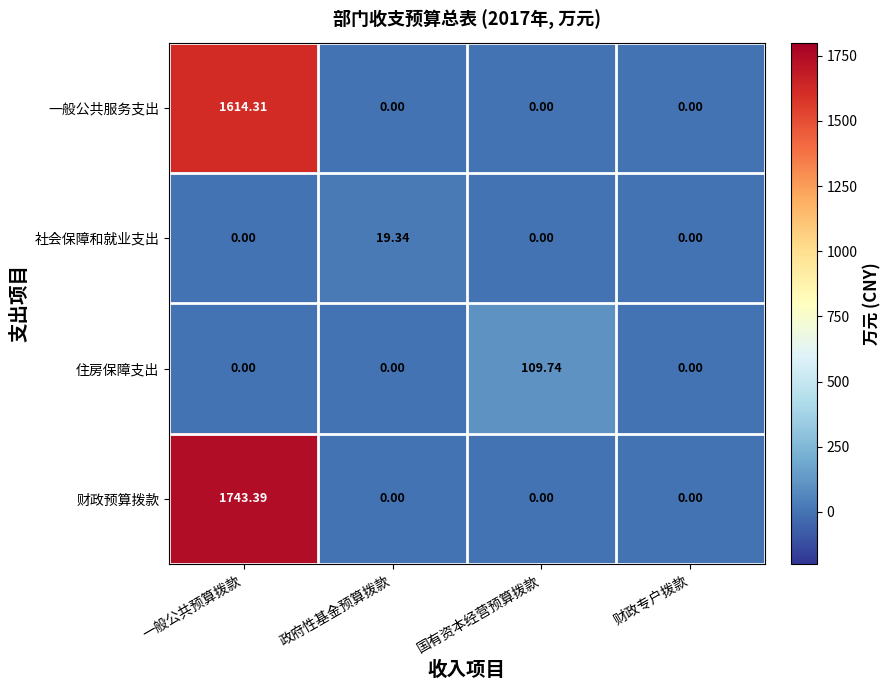

How many series are shown in this chart?

4